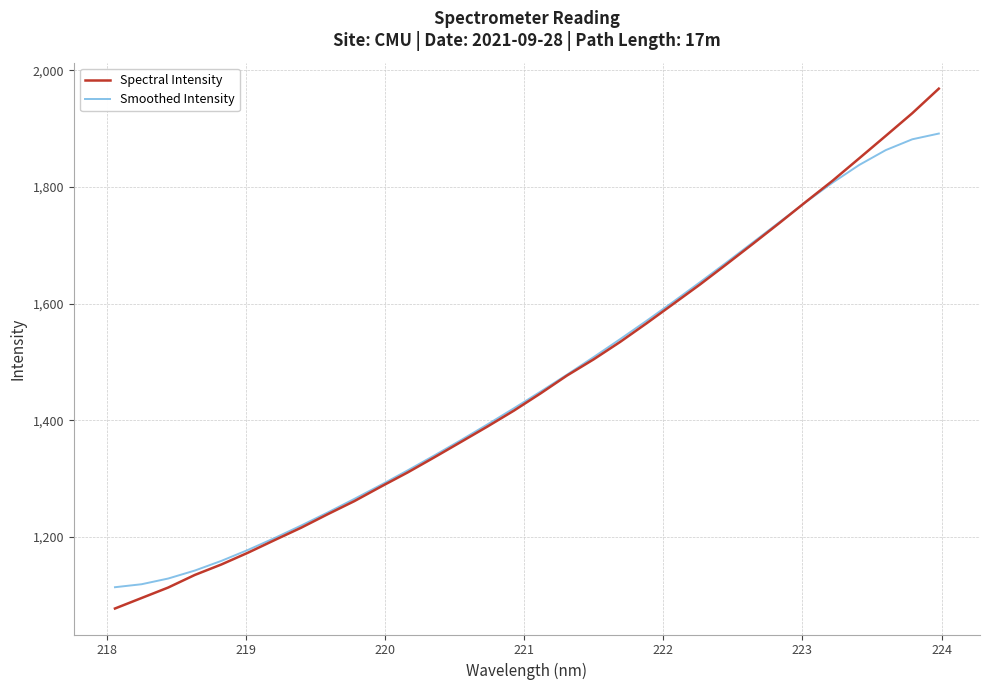

What is the maximum value for Smoothed Intensity?

1891.8